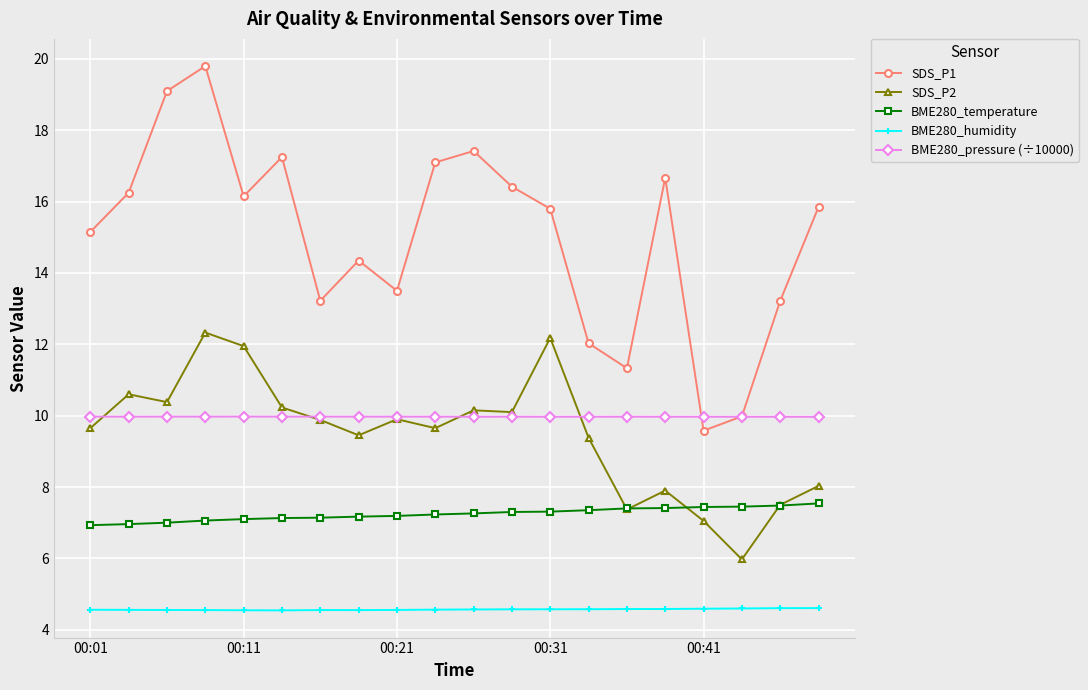

Which series has the largest total across all categories?

SDS_P1